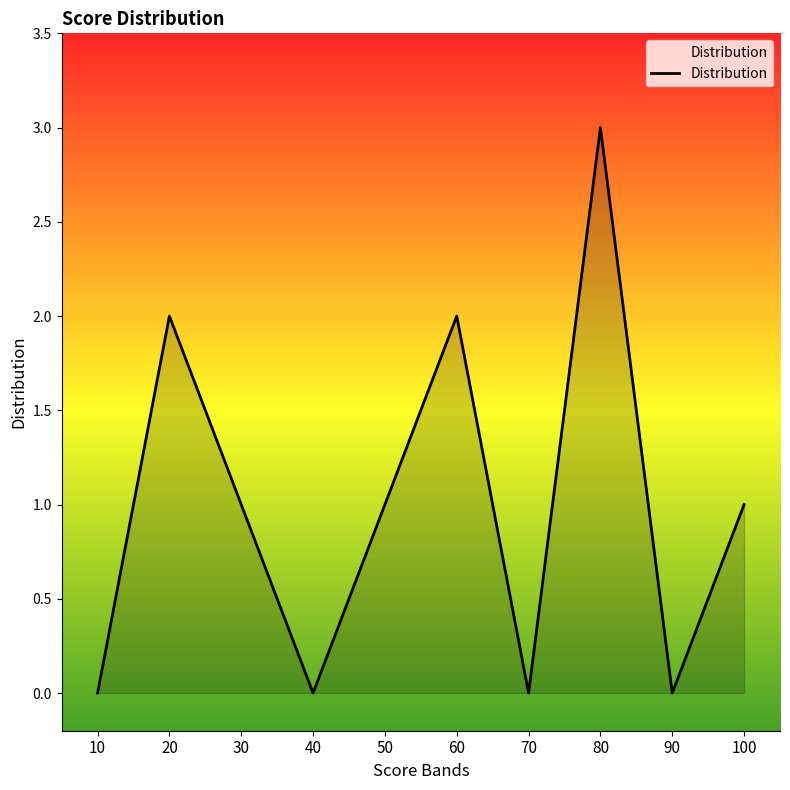

Reading left to right, list all the values displayed in this chart.

10=0	20=2	30=1	40=0	50=1	60=2	70=0	80=3	90=0	100=1